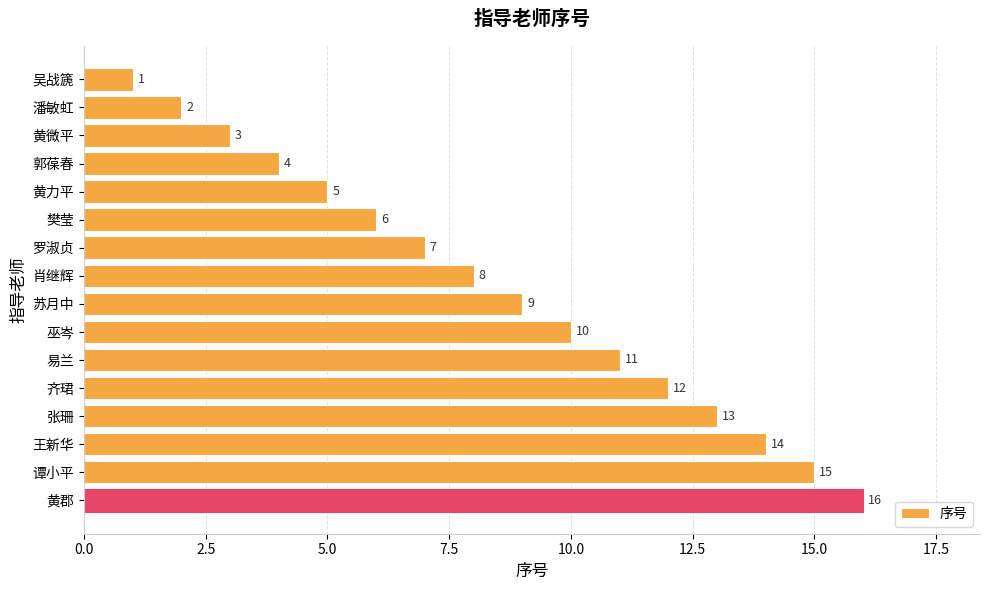

Rank the categories by value from lowest to highest.

吴战篪, 潘敏虹, 黄微平, 郭葆春, 黄力平, 樊莹, 罗淑贞, 肖继辉, 苏月中, 巫岑, 易兰, 齐珺, 张珊, 王新华, 谭小平, 黄郡